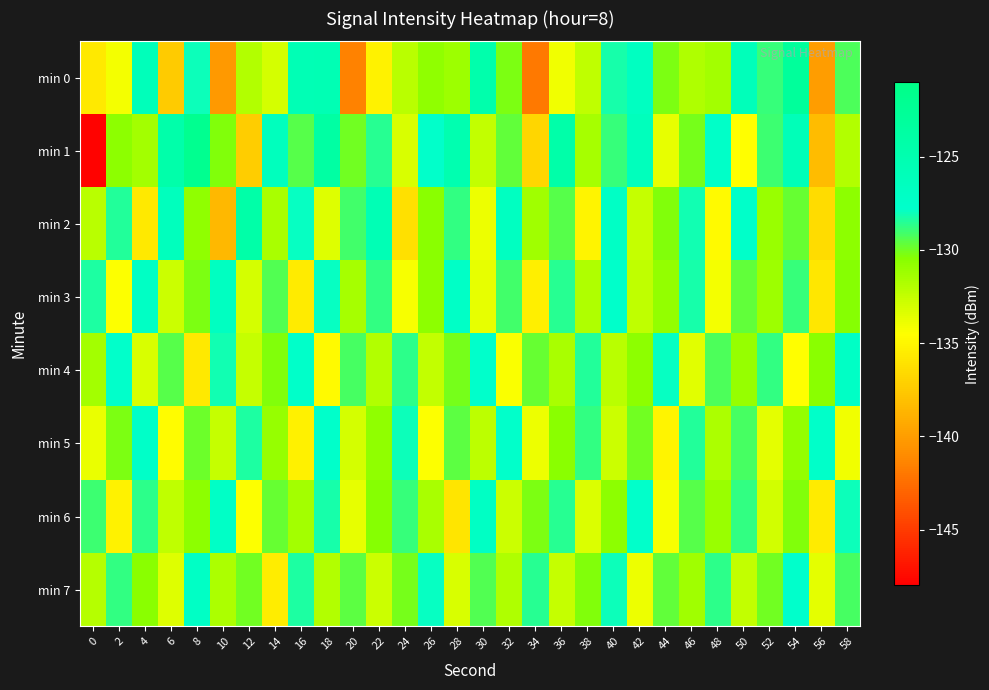

Reading left to right, what are all the values shown in this chart?

min 0: 0=-135.7	2=-134.2	4=-126.0	6=-137.4	8=-128.1	10=-140.3	12=-131.9	14=-133.1	16=-125.6	18=-125.5	20=-141.5	22=-135.2	24=-132.2	26=-130.8	28=-131.2	30=-124.6	32=-130.2	34=-141.9	36=-134.1	38=-132.3	40=-128.2	42=-126.7	44=-130.2	46=-131.8	48=-131.3	50=-126.0	52=-128.8	54=-122.9	56=-140.0	58=-129.3
min 1: 0=-147.8	2=-130.6	4=-131.4	6=-124.4	8=-121.9	10=-130.4	12=-137.3	14=-126.4	16=-129.5	18=-123.8	20=-130.0	22=-128.5	24=-133.2	26=-127.8	28=-125.1	30=-132.4	32=-129.7	34=-136.8	36=-124.3	38=-131.5	40=-128.9	42=-126.2	44=-133.7	46=-130.1	48=-127.4	50=-134.6	52=-129.0	54=-125.8	56=-138.2	58=-131.9
min 2: 0=-132.1	2=-128.4	4=-135.7	6=-126.3	8=-130.8	10=-138.5	12=-124.2	14=-131.6	16=-127.9	18=-133.4	20=-129.1	22=-125.6	24=-136.2	26=-130.5	28=-128.7	30=-133.9	32=-126.8	34=-131.3	36=-129.5	38=-135.1	40=-127.2	42=-132.6	44=-130.3	46=-128.1	48=-134.8	50=-127.5	52=-131.1	54=-129.8	56=-136.4	58=-130.7
min 3: 0=-128.3	2=-134.5	4=-127.1	6=-132.8	8=-130.2	10=-126.7	12=-133.1	14=-129.4	16=-135.6	18=-127.9	20=-131.5	22=-128.8	24=-134.2	26=-130.6	28=-127.3	30=-133.7	32=-129.1	34=-135.4	36=-128.5	38=-131.8	40=-127.6	42=-132.3	44=-130.9	46=-128.2	48=-134.1	50=-129.7	52=-131.2	54=-128.9	56=-135.8	58=-130.4
min 4: 0=-131.4	2=-127.8	4=-133.2	6=-129.5	8=-135.7	10=-128.1	12=-132.6	14=-130.3	16=-127.5	18=-134.8	20=-129.2	22=-131.9	24=-128.6	26=-132.4	28=-130.1	30=-127.7	32=-134.3	34=-129.8	36=-131.6	38=-128.4	40=-132.1	42=-130.7	44=-127.9	46=-133.5	48=-129.3	50=-131.0	52=-128.7	54=-134.6	56=-130.5	58=-127.2
min 5: 0=-133.8	2=-130.2	4=-127.4	6=-134.7	8=-129.9	10=-132.5	12=-128.3	14=-131.0	16=-135.3	18=-127.6	20=-133.1	22=-130.8	24=-128.0	26=-134.4	28=-129.6	30=-132.2	32=-127.8	34=-133.9	36=-130.5	38=-128.7	40=-132.8	42=-130.0	44=-135.1	46=-128.4	48=-131.7	50=-129.2	52=-133.6	54=-130.9	56=-127.5	58=-134.0
min 6: 0=-129.0	2=-135.2	4=-128.6	6=-132.3	8=-130.7	10=-127.3	12=-134.5	14=-129.8	16=-131.4	18=-128.2	20=-133.7	22=-130.4	24=-128.9	26=-131.6	28=-135.9	30=-127.1	32=-132.8	34=-130.2	36=-128.5	38=-133.3	40=-130.6	42=-127.8	44=-134.2	46=-129.5	48=-131.1	50=-128.8	52=-133.0	54=-130.3	56=-135.6	58=-128.0
min 7: 0=-132.0	2=-128.8	4=-130.5	6=-133.4	8=-127.2	10=-131.7	12=-130.0	14=-135.5	16=-128.3	18=-131.9	20=-129.6	22=-132.8	24=-130.1	26=-127.9	28=-133.2	30=-129.4	32=-131.8	34=-128.5	36=-132.6	38=-130.3	40=-128.0	42=-133.9	44=-129.7	46=-131.3	48=-128.6	50=-132.4	52=-130.0	54=-127.7	56=-133.6	58=-129.2